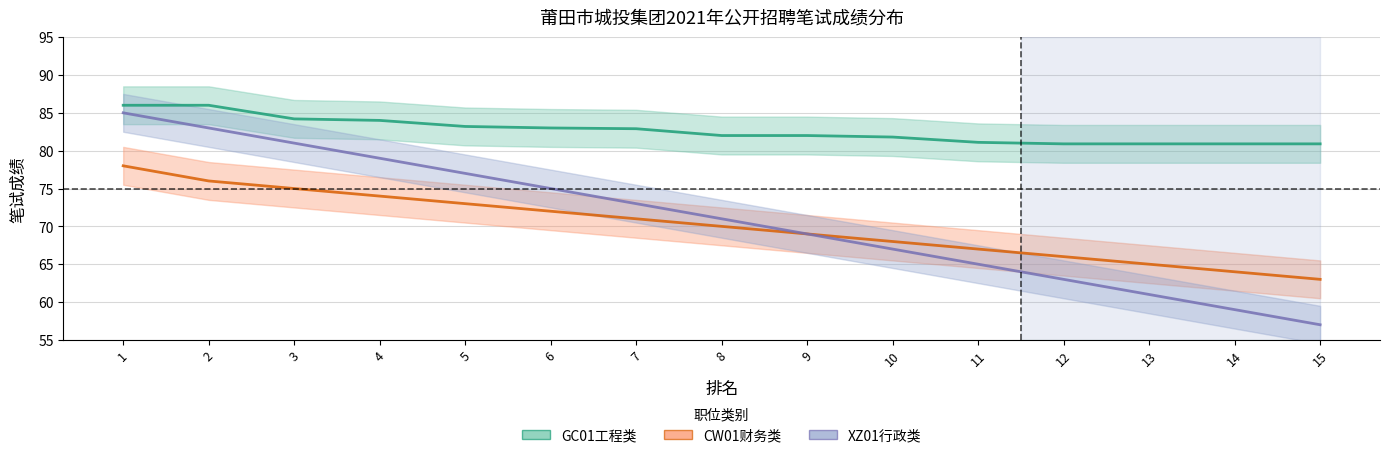

True or false: GC01工程类 and XZ01行政类 intersect in this chart.

False